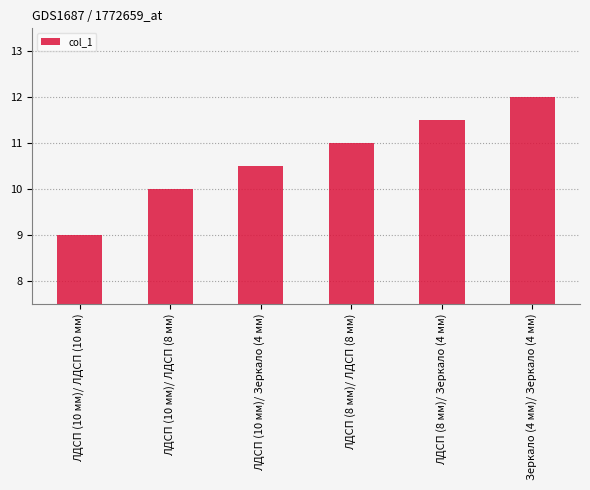

Reading left to right, list all the values displayed in this chart.

ЛДСП (10 мм)/ ЛДСП (10 мм)=9.0	ЛДСП (10 мм)/ ЛДСП (8 мм)=10.0	ЛДСП (10 мм)/ Зеркало (4 мм)=10.5	ЛДСП (8 мм)/ ЛДСП (8 мм)=11.0	ЛДСП (8 мм)/ Зеркало (4 мм)=11.5	Зеркало (4 мм)/ Зеркало (4 мм)=12.0